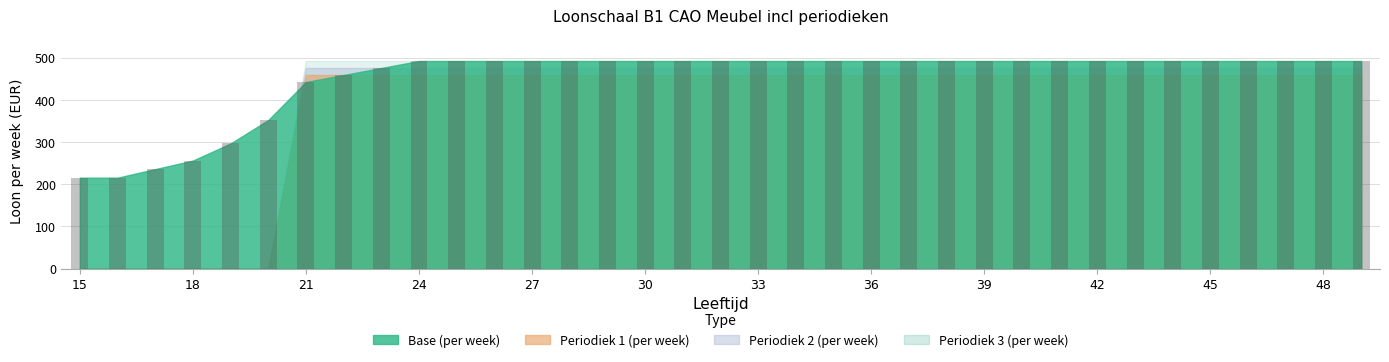

What is the difference between the second highest and second lowest values?

276.7